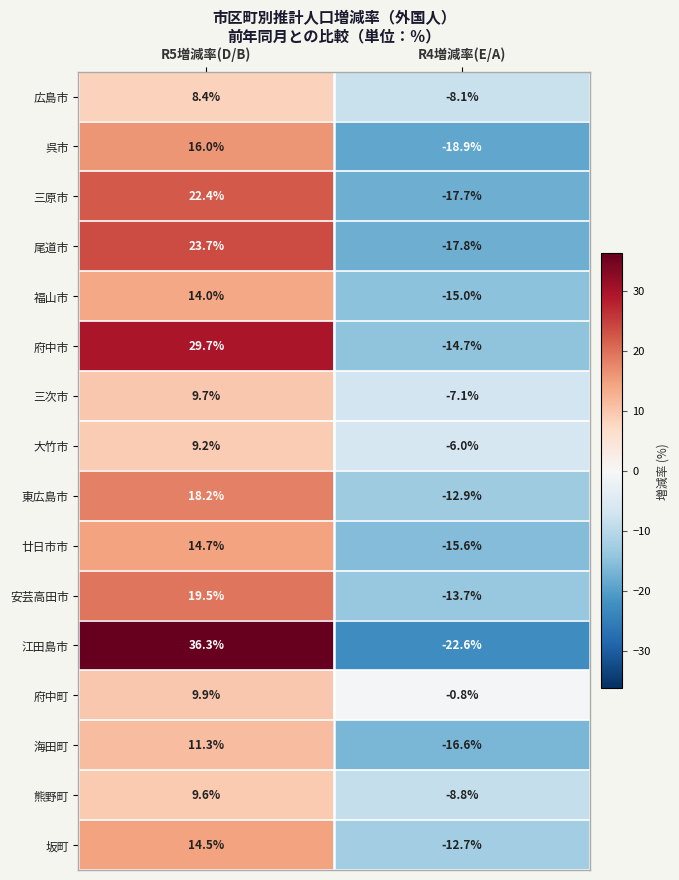

What value does the 廿日市市 series have at R4増減率(E/A)?

-15.6